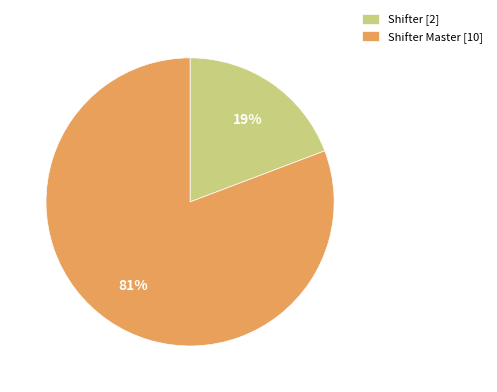

To the nearest percent, what is the average slice percentage?

50%